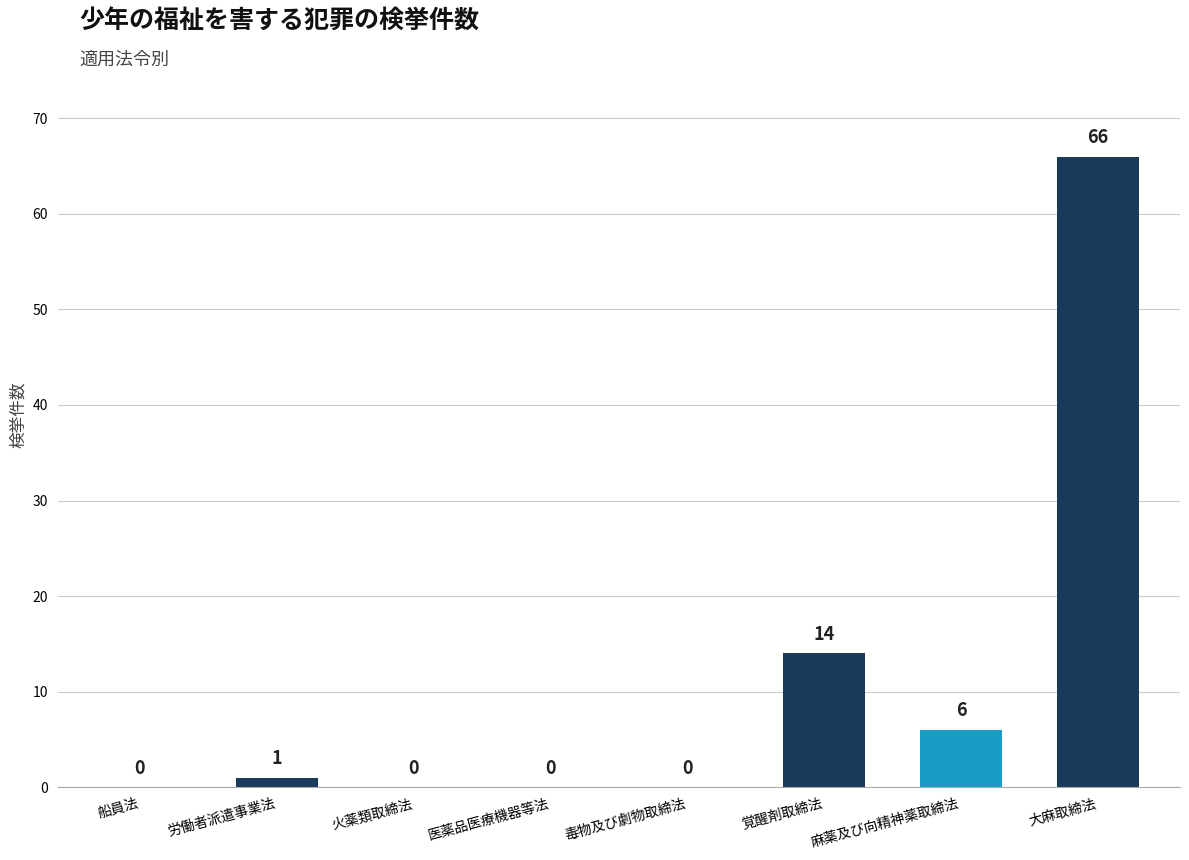

Is it true that the value at 火薬類取締法 is 0?

True